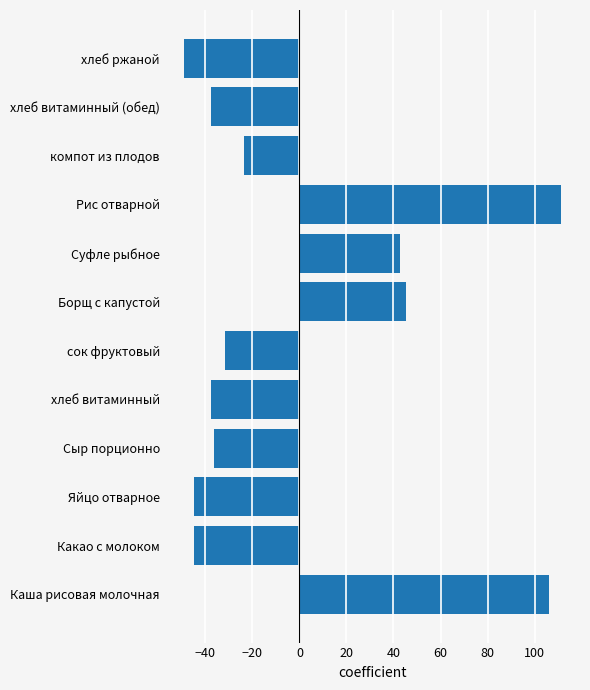

At which label is the value closest to 31?

Суфле рыбное